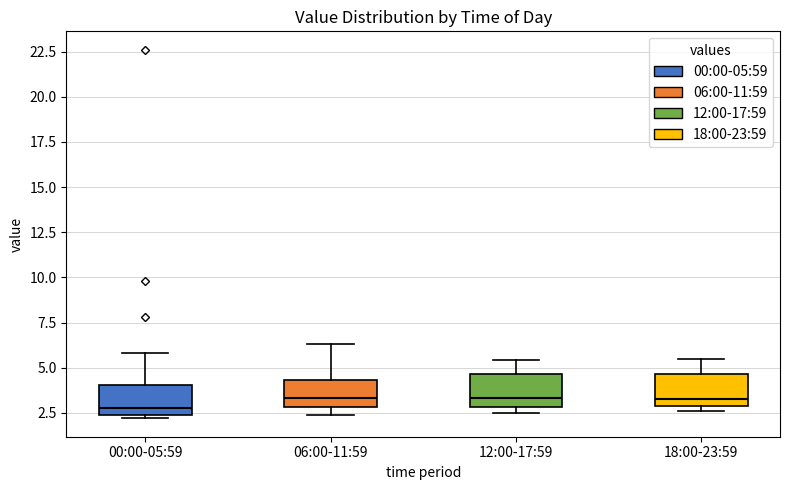

Reading left to right, transcribe this box plot: for each box, give where its median line is, the range the box spans, and where its two whiskers end, as read against the y-axis. The values are not printed on the chart, so give them approximately, as read against the axis.

00:00-05:59: median 3.0, box 2.5 to 4.0, whiskers 2.0 to 6.0
06:00-11:59: median 3.5, box 3.0 to 4.5, whiskers 2.5 to 6.5
12:00-17:59: median 3.5, box 3.0 to 4.5, whiskers 2.5 to 5.5
18:00-23:59: median 3.5, box 3.0 to 4.5, whiskers 2.5 to 5.5